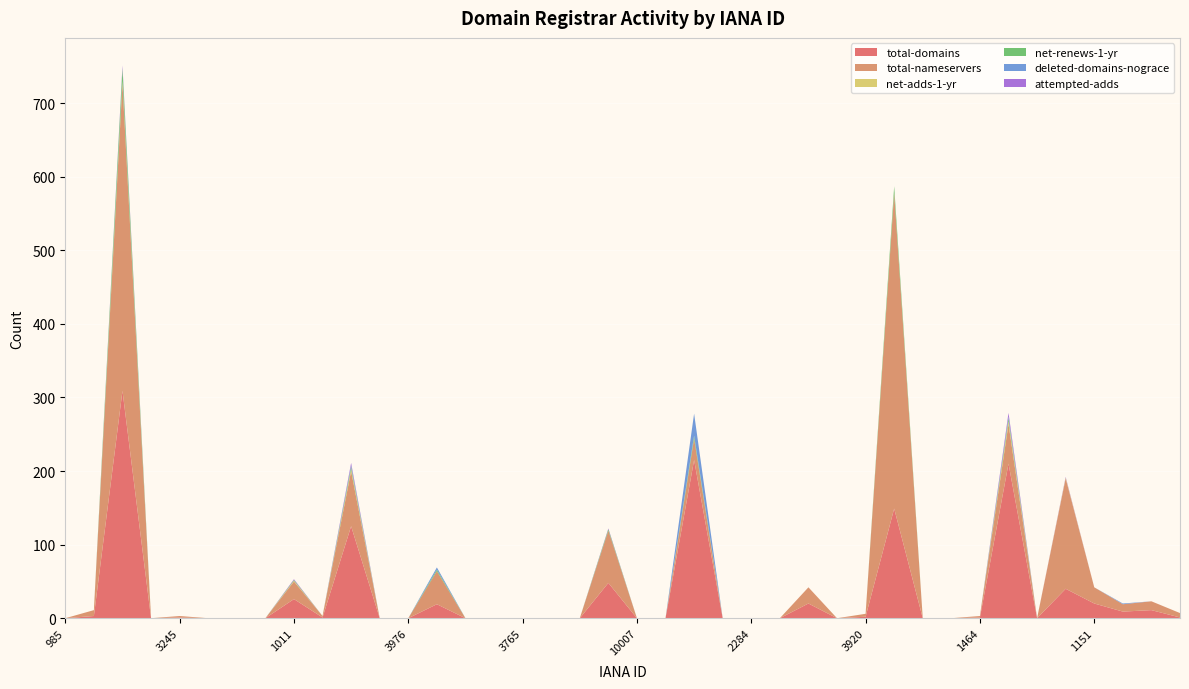

Reading right to left, extract all data points from this chart.

total-domains: 3235=1	1086=11	49=9	1151=20	468=40	1239=0	472=210	1464=1	1418=0	2484=0	81=149	3920=2	696=0	1149=20	1599=0	2284=0	2283=0	9=215	601=0	10007=0	292=48	1436=0	1727=0	3765=0	120=0	1556=0	1647=19	3976=0	1337=0	1479=125	1132=1	1011=26	9995=0	1110=0	2906=0	3245=1	1655=0	83=309	1262=3	985=0
total-nameservers: 3235=6	1086=12	49=10	1151=22	468=150	1239=0	472=54	1464=2	1418=0	2484=0	81=429	3920=4	696=0	1149=22	1599=0	2284=0	2283=0	9=29	601=0	10007=0	292=71	1436=0	1727=0	3765=0	120=0	1556=0	1647=45	3976=0	1337=0	1479=75	1132=2	1011=24	9995=0	1110=0	2906=0	3245=2	1655=0	83=418	1262=8	985=0
net-adds-1-yr: 3235=0	1086=0	49=0	1151=0	468=1	1239=0	472=4	1464=0	1418=0	2484=0	81=0	3920=0	696=0	1149=0	1599=0	2284=0	2283=0	9=0	601=0	10007=0	292=0	1436=0	1727=0	3765=0	120=0	1556=0	1647=0	3976=0	1337=0	1479=3	1132=0	1011=1	9995=0	1110=0	2906=0	3245=0	1655=0	83=3	1262=0	985=0
net-renews-1-yr: 3235=0	1086=0	49=0	1151=0	468=0	1239=0	472=4	1464=0	1418=0	2484=0	81=9	3920=0	696=0	1149=0	1599=0	2284=0	2283=0	9=4	601=0	10007=0	292=2	1436=0	1727=0	3765=0	120=0	1556=0	1647=2	3976=0	1337=0	1479=3	1132=0	1011=1	9995=0	1110=0	2906=0	3245=0	1655=0	83=17	1262=0	985=0
deleted-domains-nograce: 3235=0	1086=0	49=1	1151=0	468=0	1239=0	472=2	1464=0	1418=0	2484=0	81=0	3920=0	696=0	1149=0	1599=0	2284=0	2283=0	9=30	601=0	10007=0	292=0	1436=0	1727=0	3765=0	120=0	1556=0	1647=3	3976=0	1337=0	1479=2	1132=0	1011=0	9995=0	1110=0	2906=0	3245=0	1655=0	83=1	1262=0	985=0
attempted-adds: 3235=0	1086=0	49=0	1151=0	468=1	1239=0	472=5	1464=0	1418=0	2484=0	81=0	3920=0	696=0	1149=0	1599=0	2284=0	2283=0	9=0	601=0	10007=0	292=1	1436=0	1727=0	3765=0	120=0	1556=0	1647=0	3976=0	1337=0	1479=3	1132=0	1011=1	9995=0	1110=0	2906=0	3245=0	1655=0	83=3	1262=0	985=0